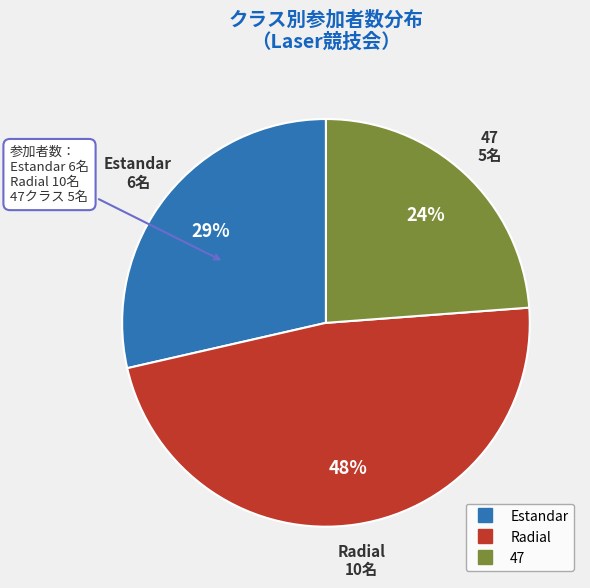

Does 47 represent more than half of the total?

No